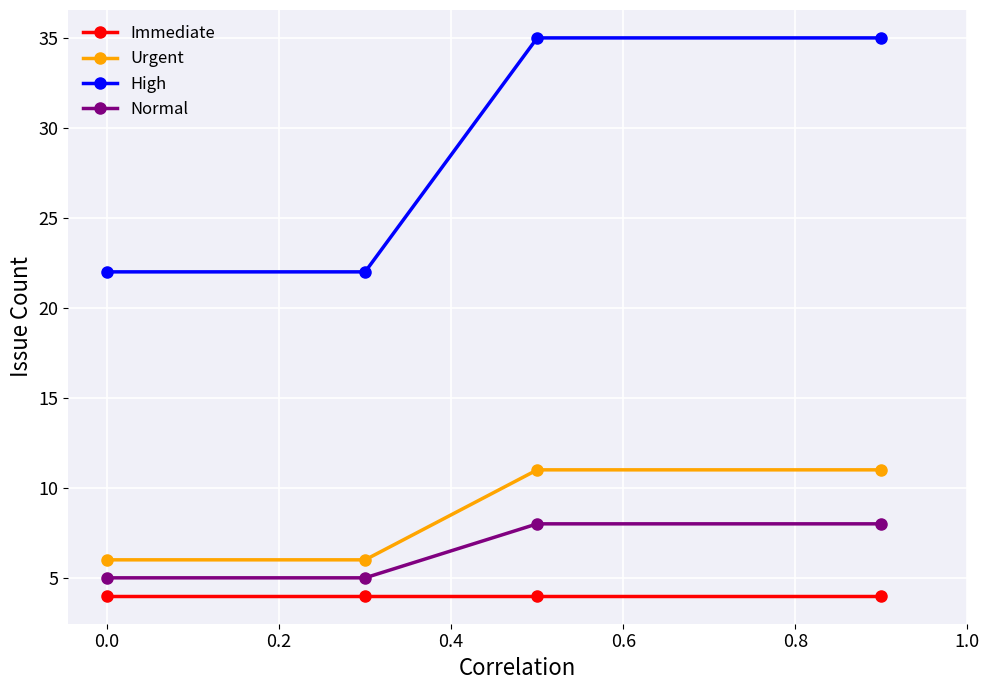

What is the greatest value displayed?

35